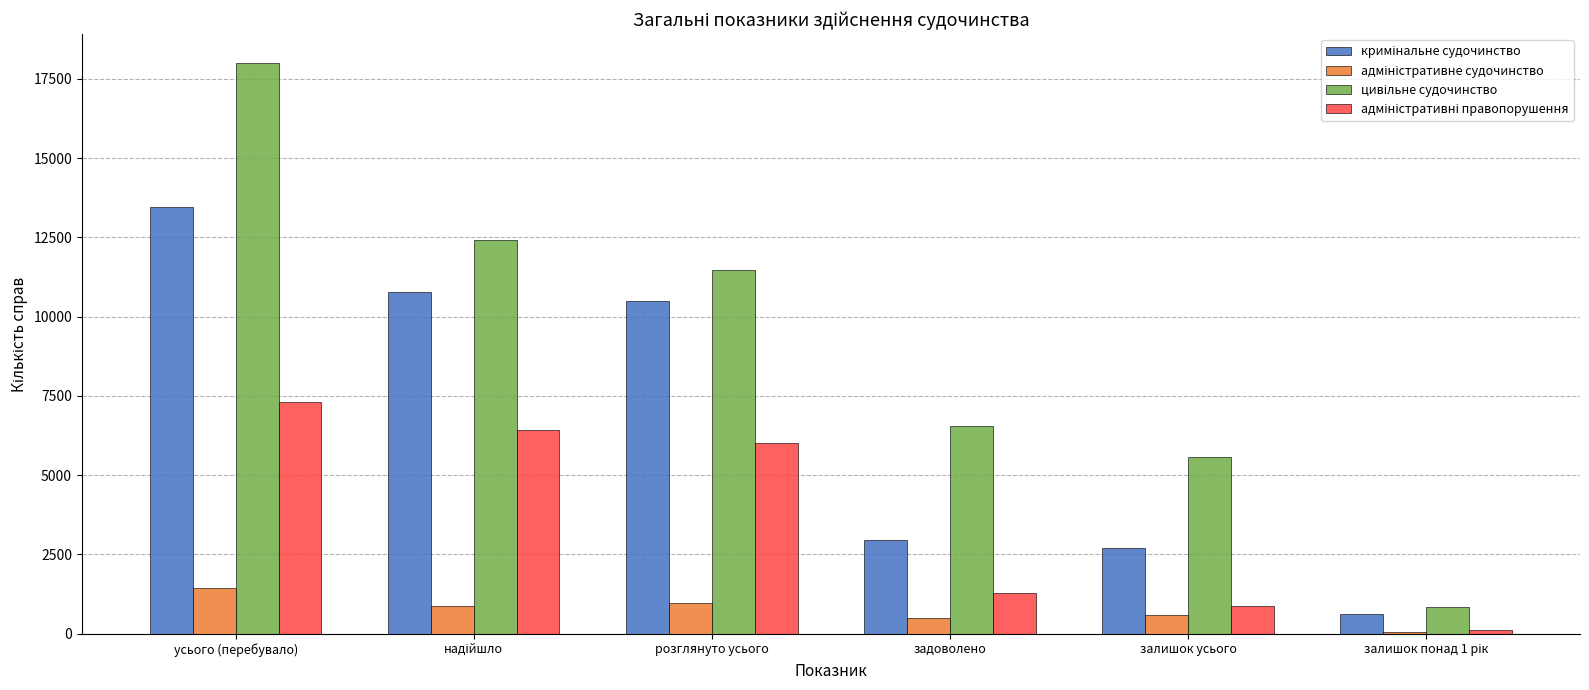

At which category is the sum across all series the highest?

усього (перебувало)